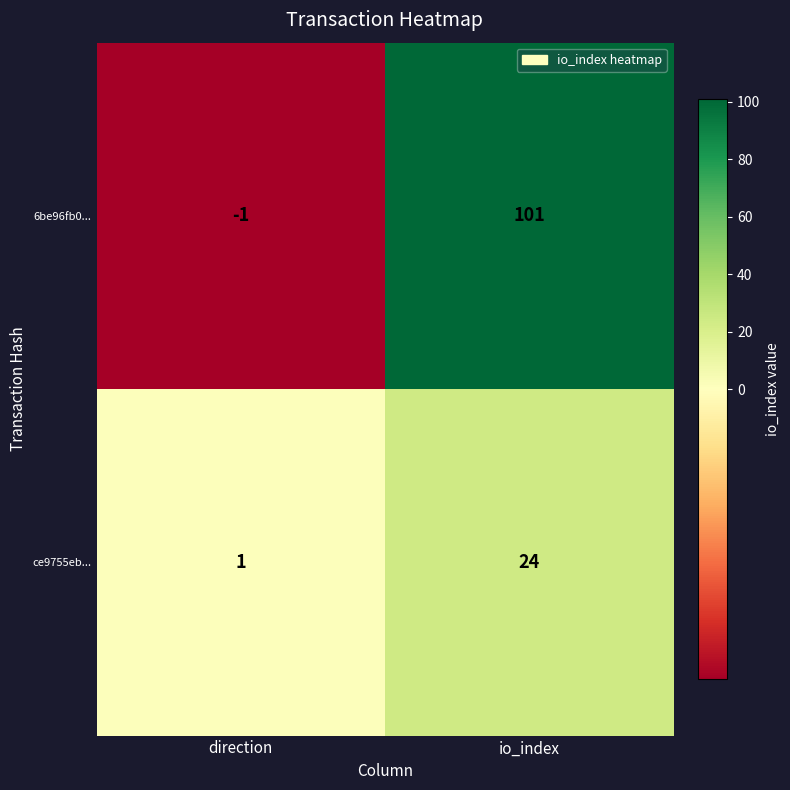

Reading left to right, transcribe all the data shown in this chart.

6be96fb0...: -1	101
ce9755eb...: 1	24